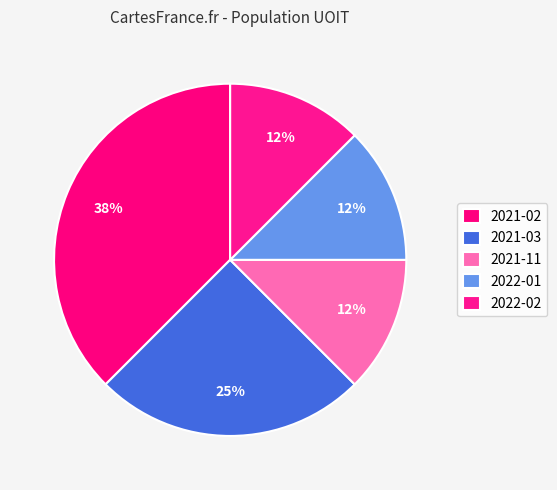

To the nearest percent, what portion does 2021-02 represent?

38%